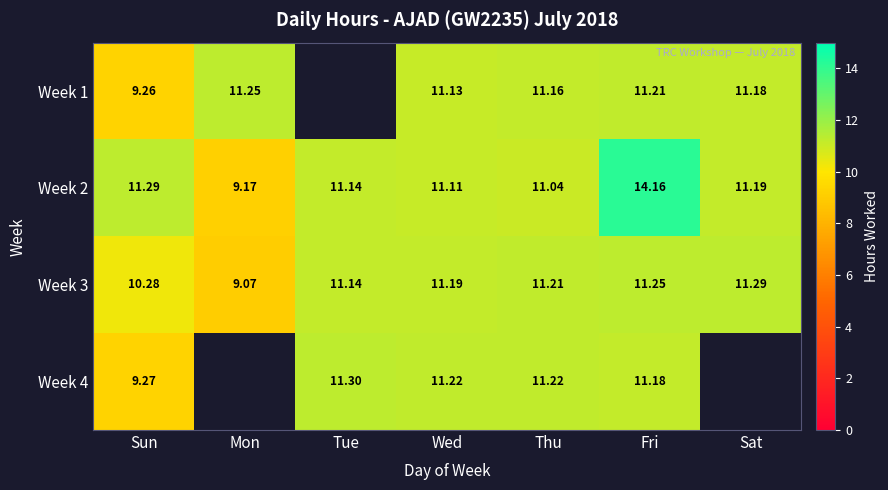

Is the value of Week 3 at Wed greater than the value of Week 4 at Tue?

No